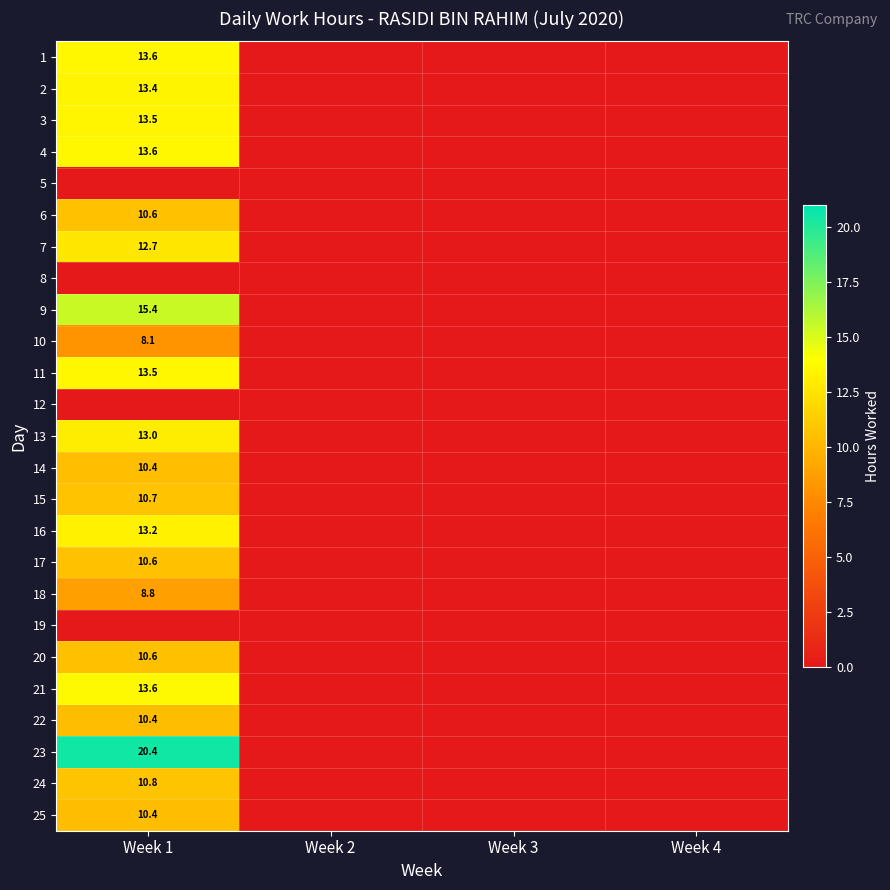

Which category has the highest value in the 23 series?

Week 1